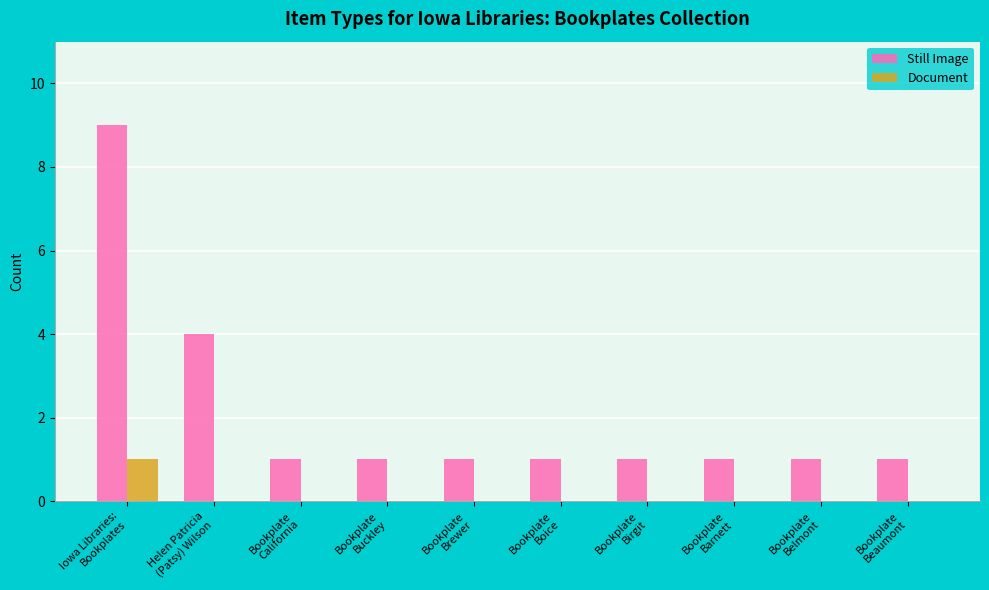

Does the chart contain stacked bars?

No